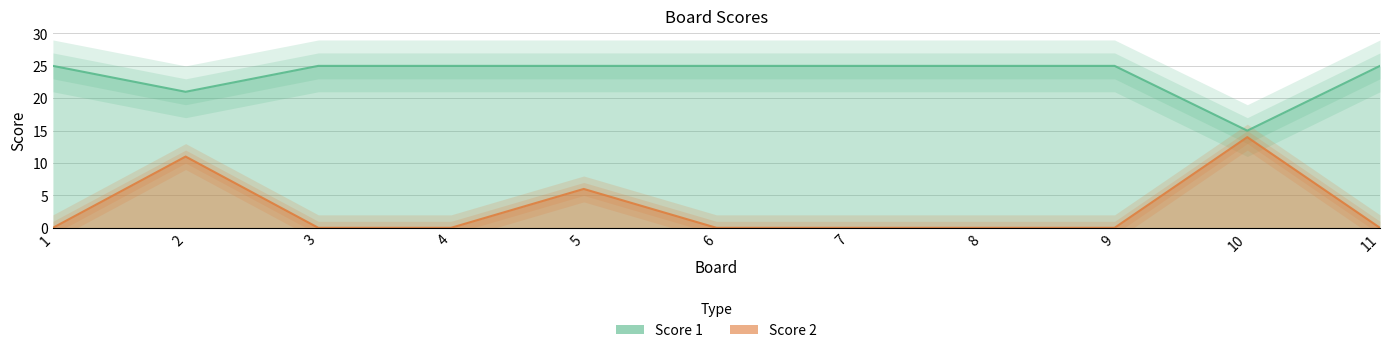

The value of Score 1 at 6 is 8. True or false?

False